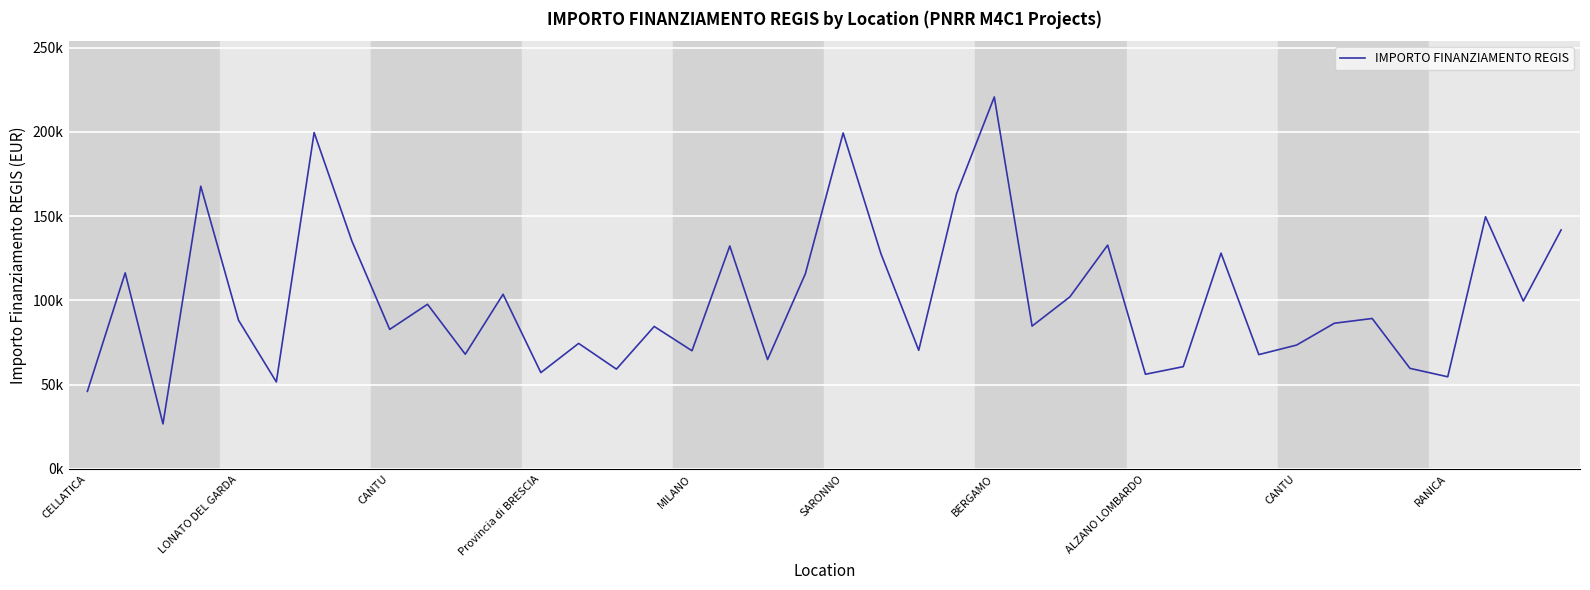

Is this an area chart (filled region under the line)?

No